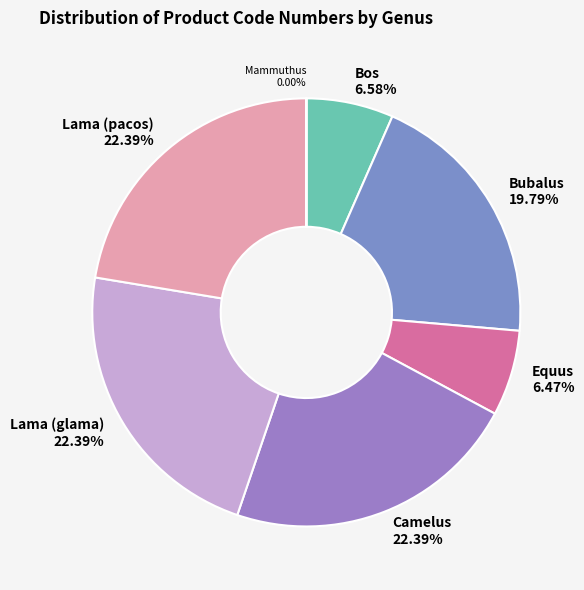

What is the ratio of the value at Camelus to the value at Bos?

3.4